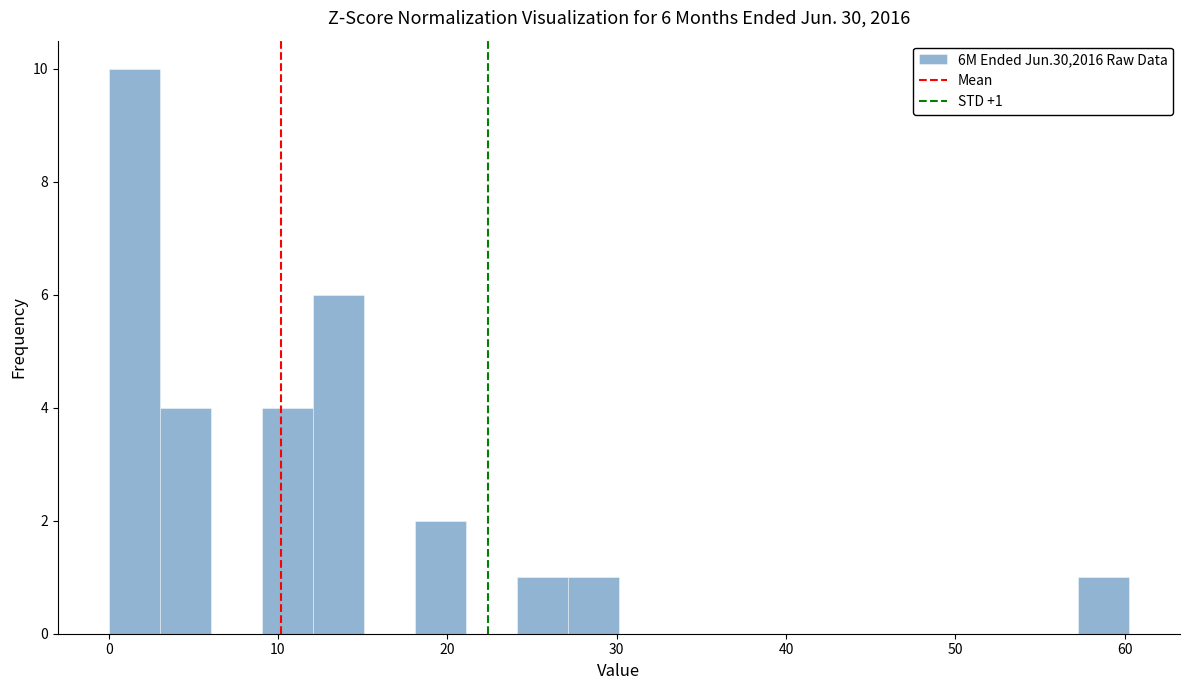

Read against the x-axis, roughly where is the centre of the tallest bar?

2